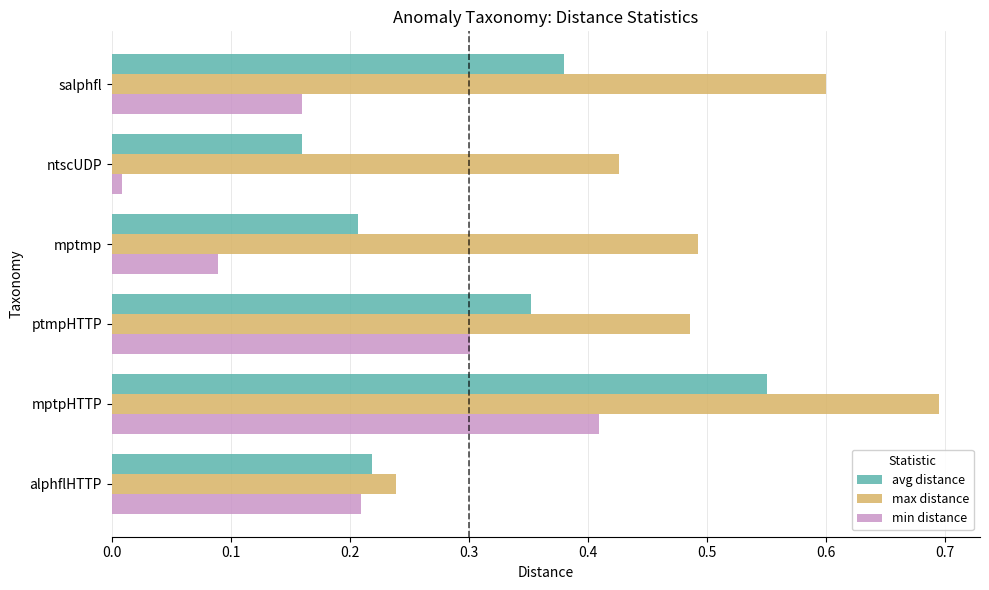

The max distance series shows 1.2 at mptpHTTP. True or false?

False